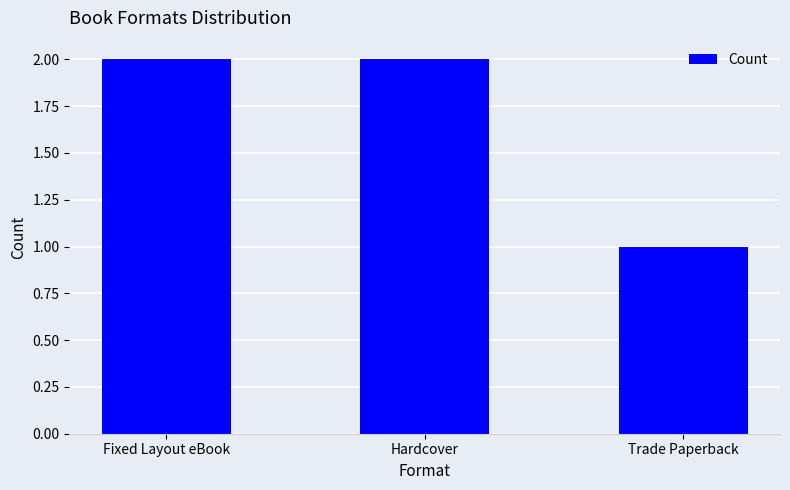

Is it true that the value at Trade Paperback is 1?

True